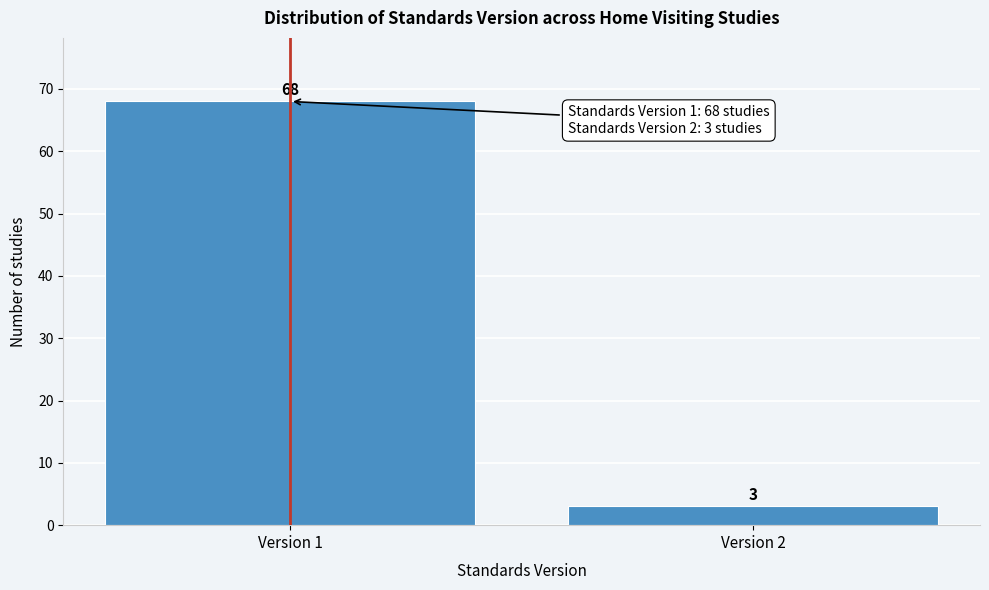

Reading right to left, list all the values displayed in this chart.

3	68